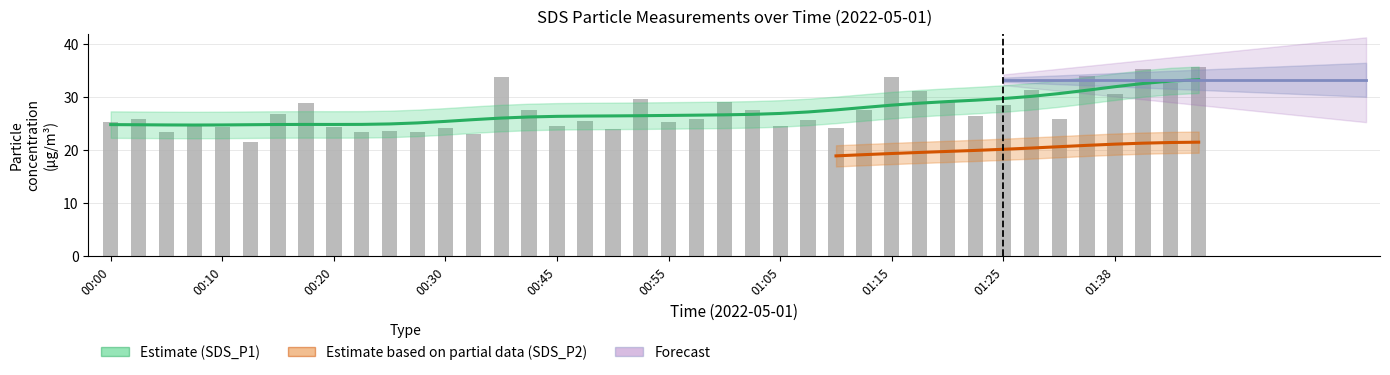

At which category does the chart reach its peak across all series?

01:45